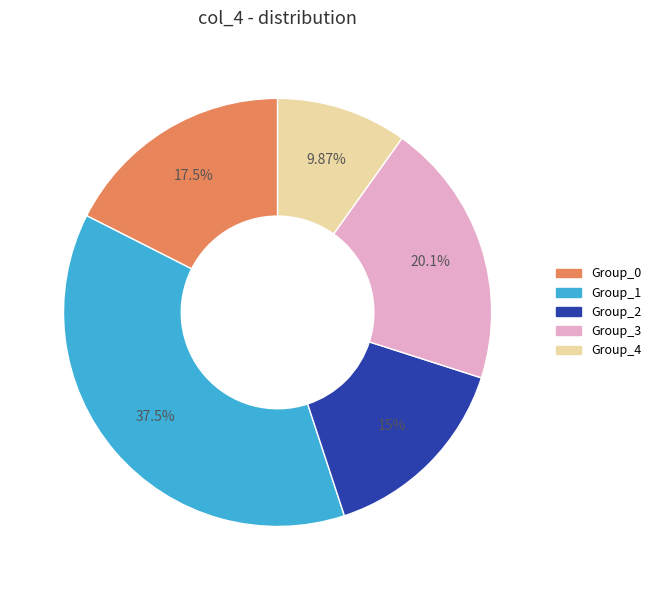

Combined, do Group_4 and Group_0 account for over 50%?

No